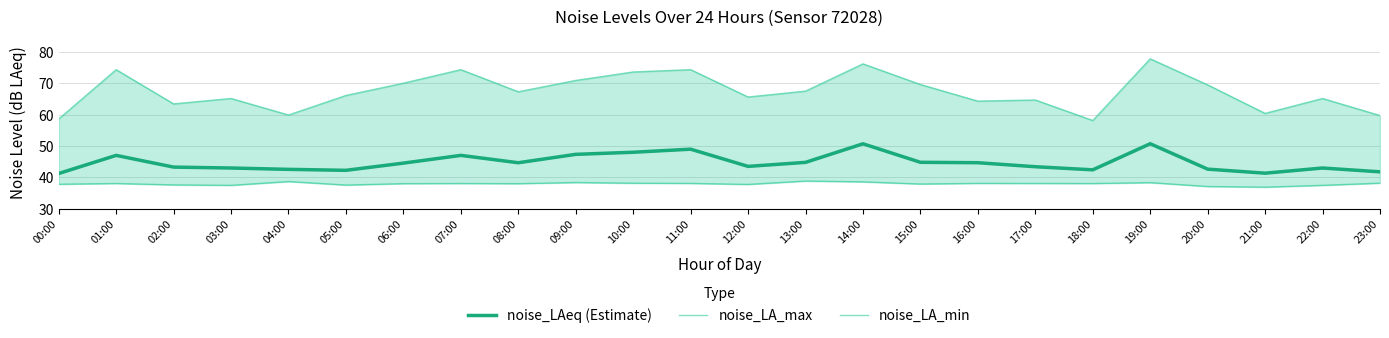

What is the difference between the highest and lowest values at 02:00?

25.9